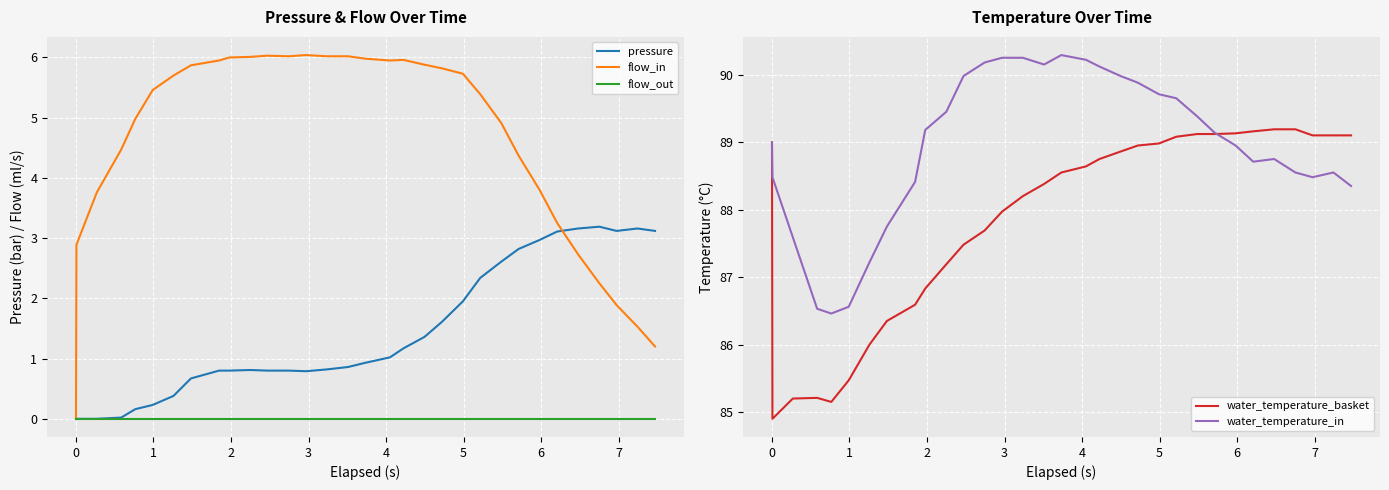

What is the maximum value for flow_in?

6.0